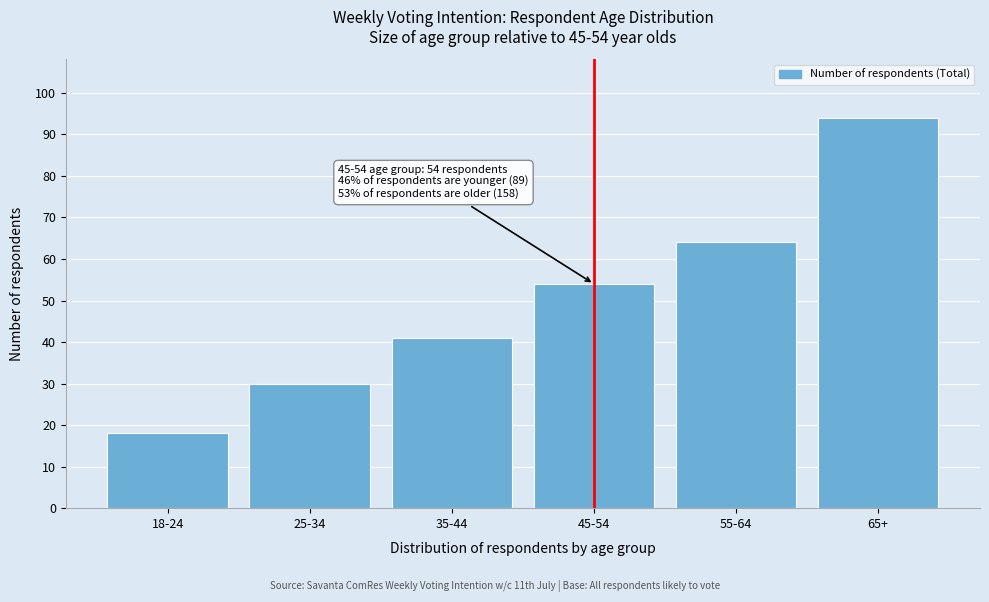

Reading left to right, list all the values displayed in this chart.

18-24=18	25-34=30	35-44=41	45-54=54	55-64=64	65+=94